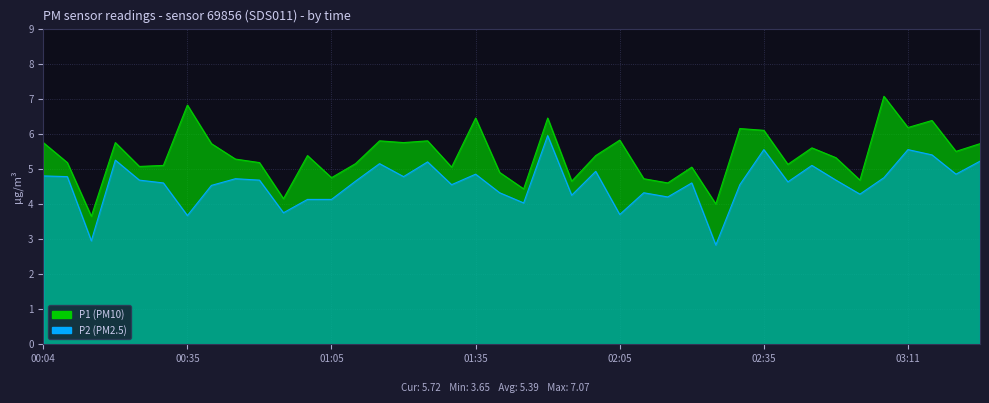

Reading left to right, list all the values displayed in this chart.

P1: 5.8	5.2	3.6	5.8	5.1	5.1	6.8	5.7	5.3	5.2	4.2	5.4	4.8	5.2	5.8	5.8	5.8	5.0	6.5	4.9	4.4	6.5	4.7	5.4	5.8	4.7	4.6	5.0	4.0	6.2	6.1	5.1	5.6	5.3	4.7	7.1	6.2	6.4	5.5	5.7
P2: 4.8	4.8	3.0	5.2	4.7	4.6	3.7	4.5	4.7	4.7	3.8	4.1	4.1	4.7	5.2	4.8	5.2	4.5	4.8	4.3	4.0	6.0	4.2	4.9	3.7	4.3	4.2	4.6	2.8	4.5	5.5	4.6	5.1	4.7	4.3	4.8	5.5	5.4	4.8	5.2